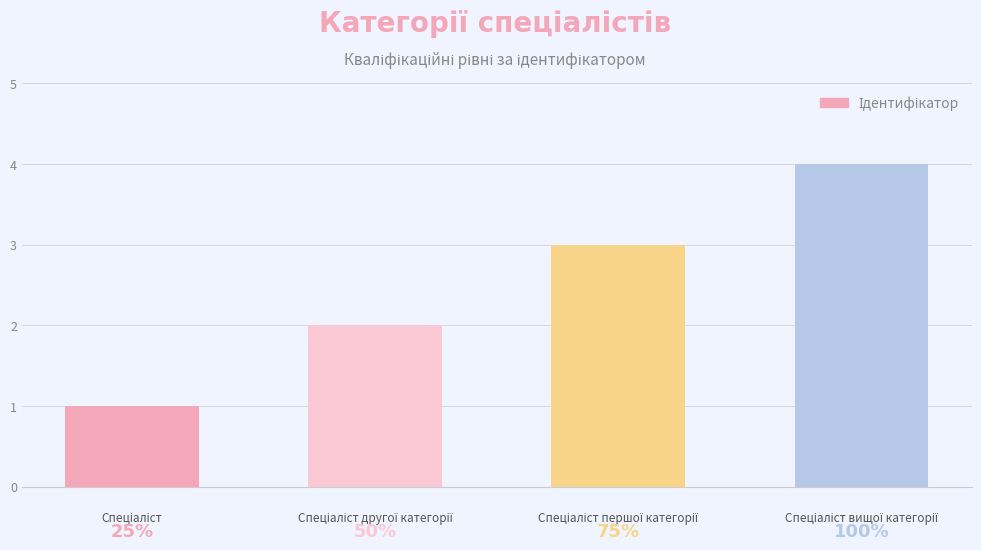

Reading right to left, list all the values displayed in this chart.

Спеціаліст вищої категорії=4	Спеціаліст першої категорії=3	Спеціаліст другої категорії=2	Спеціаліст=1